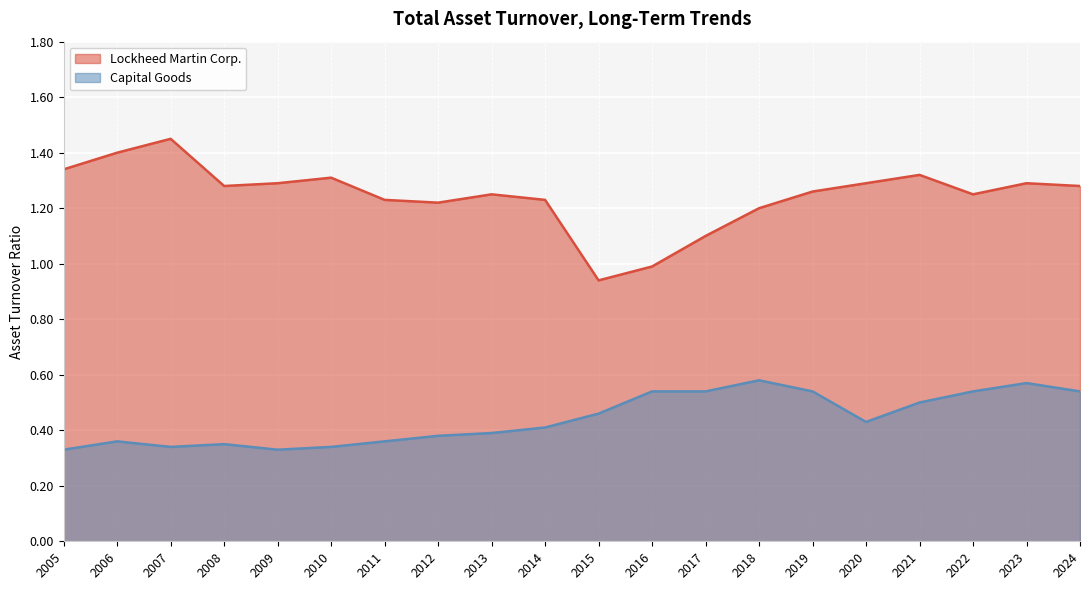

True or false: Capital Goods has more than 2 points higher than both neighbors.

True